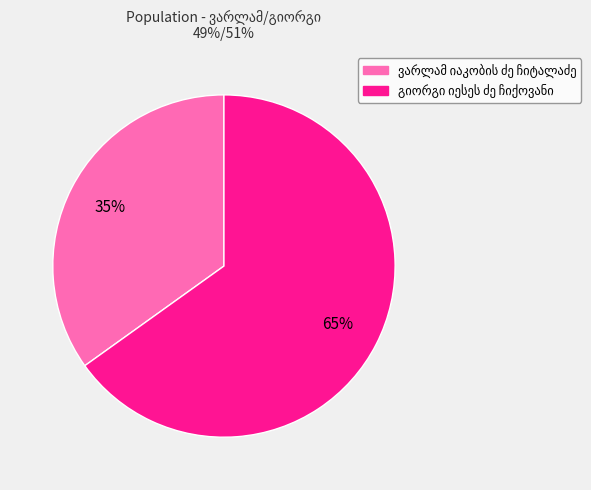

To the nearest percent, what is the average slice percentage?

50%